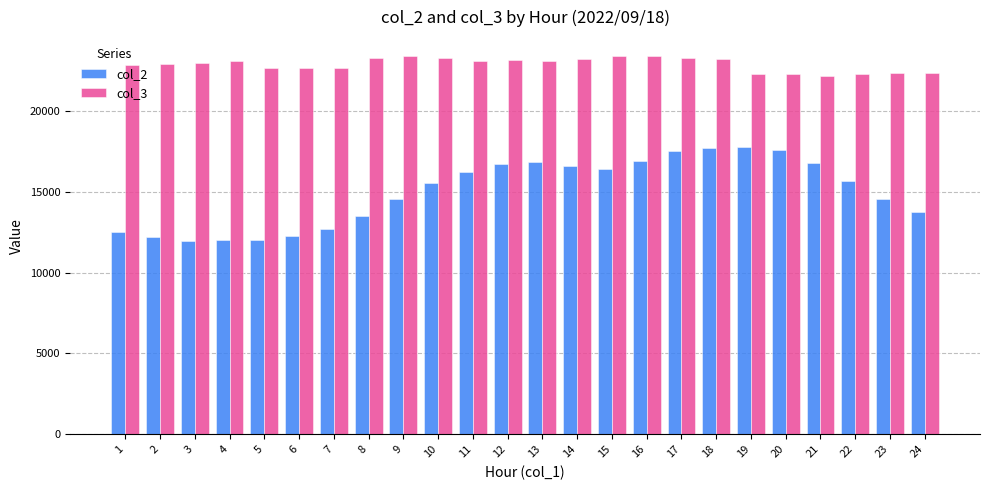

How many distinct data groups are displayed?

2